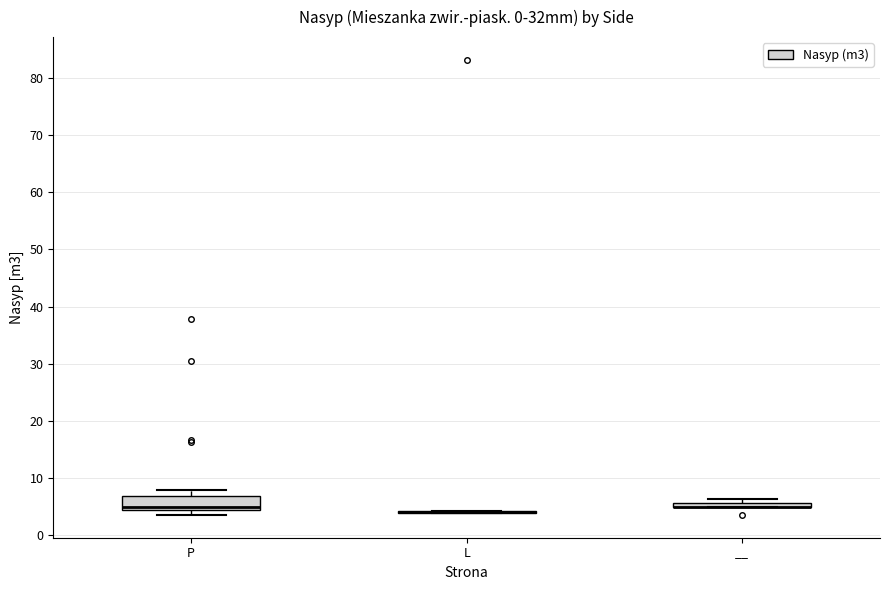

Comparing the boxes themselves (not the whiskers), which one is the tallest?

P